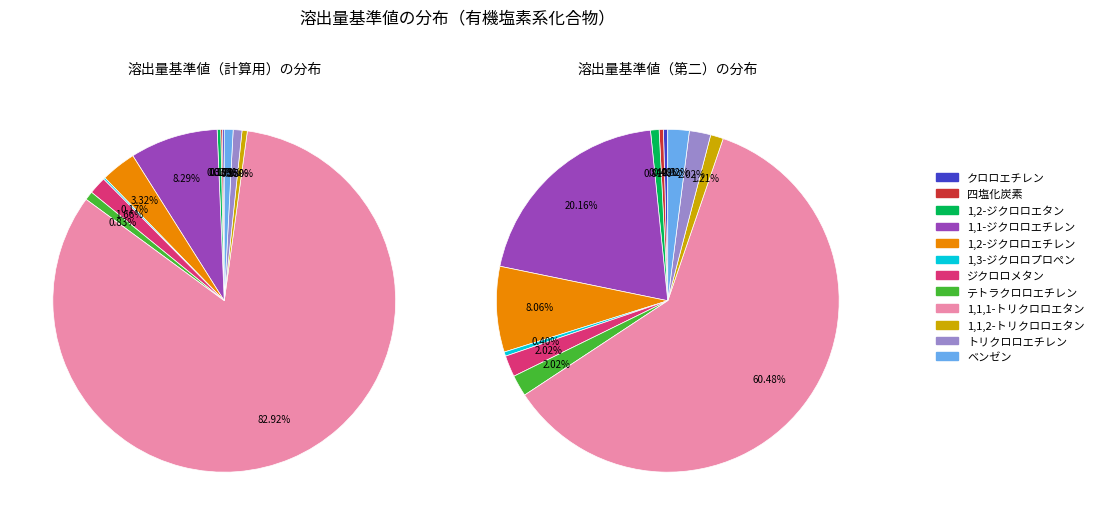

Which category has the biggest portion of the pie?

1,1,1-トリクロロエタン